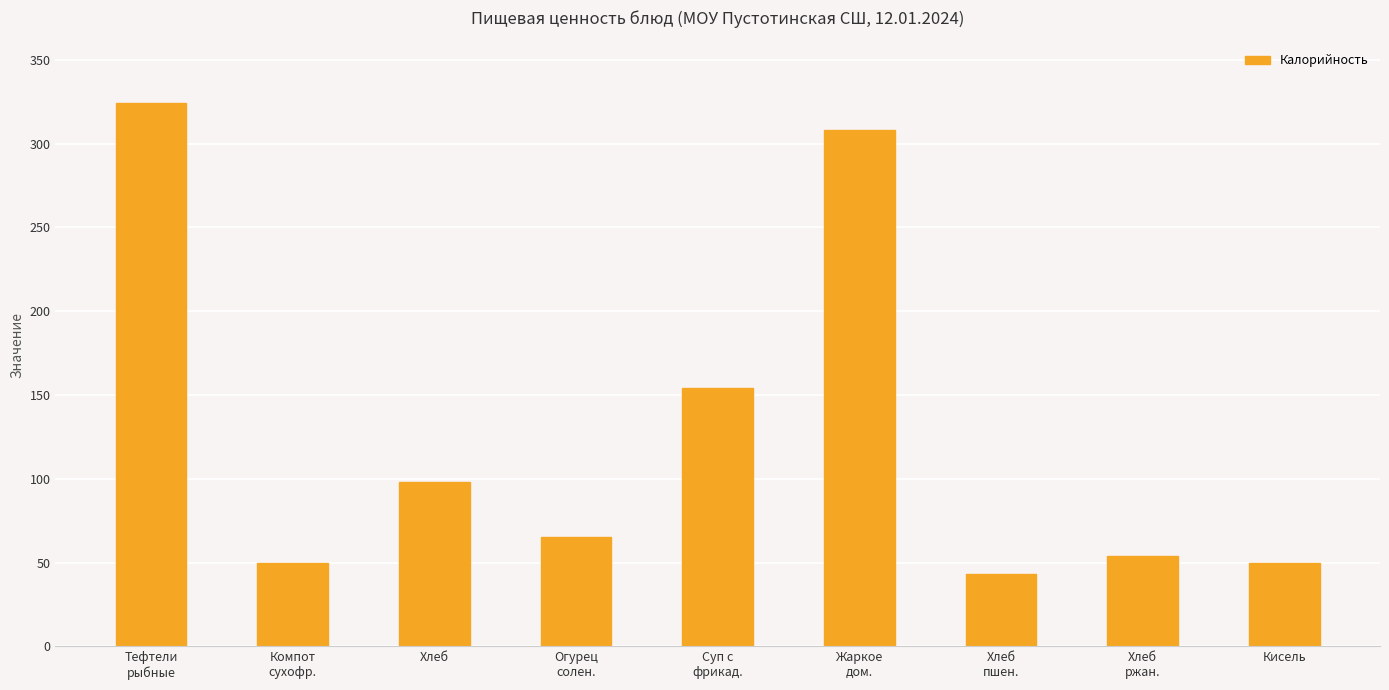

What is the minimum value shown in the chart?

43